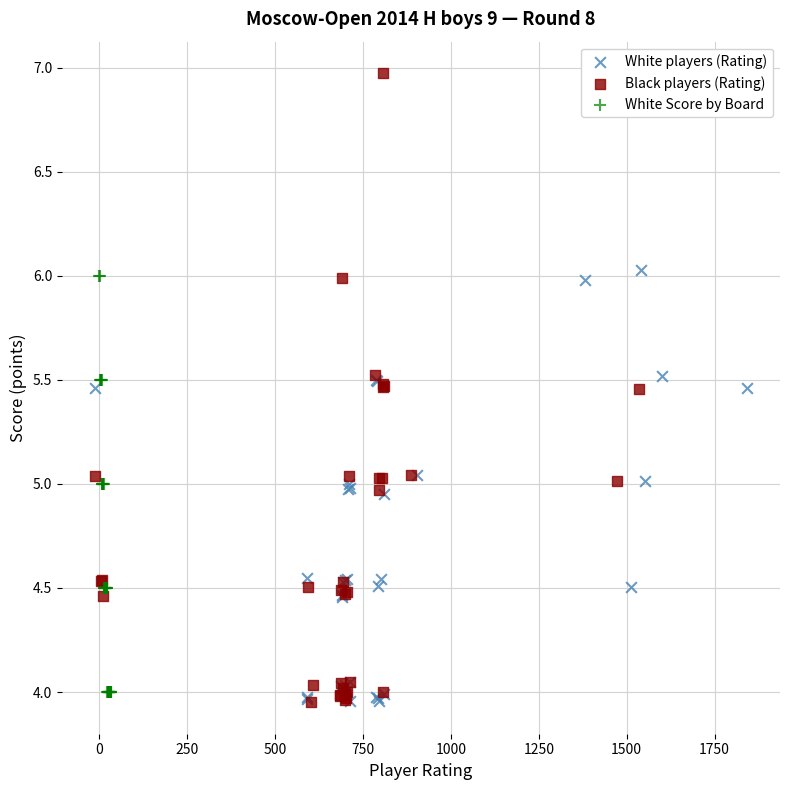

Which series contains the highest Y value?

Black players (Rating)